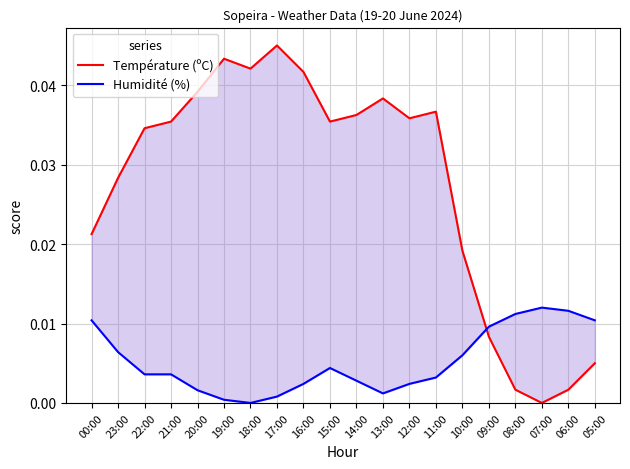

In Température (ºC), how many points are lower than both neighbors (excluding endpoints)?

4